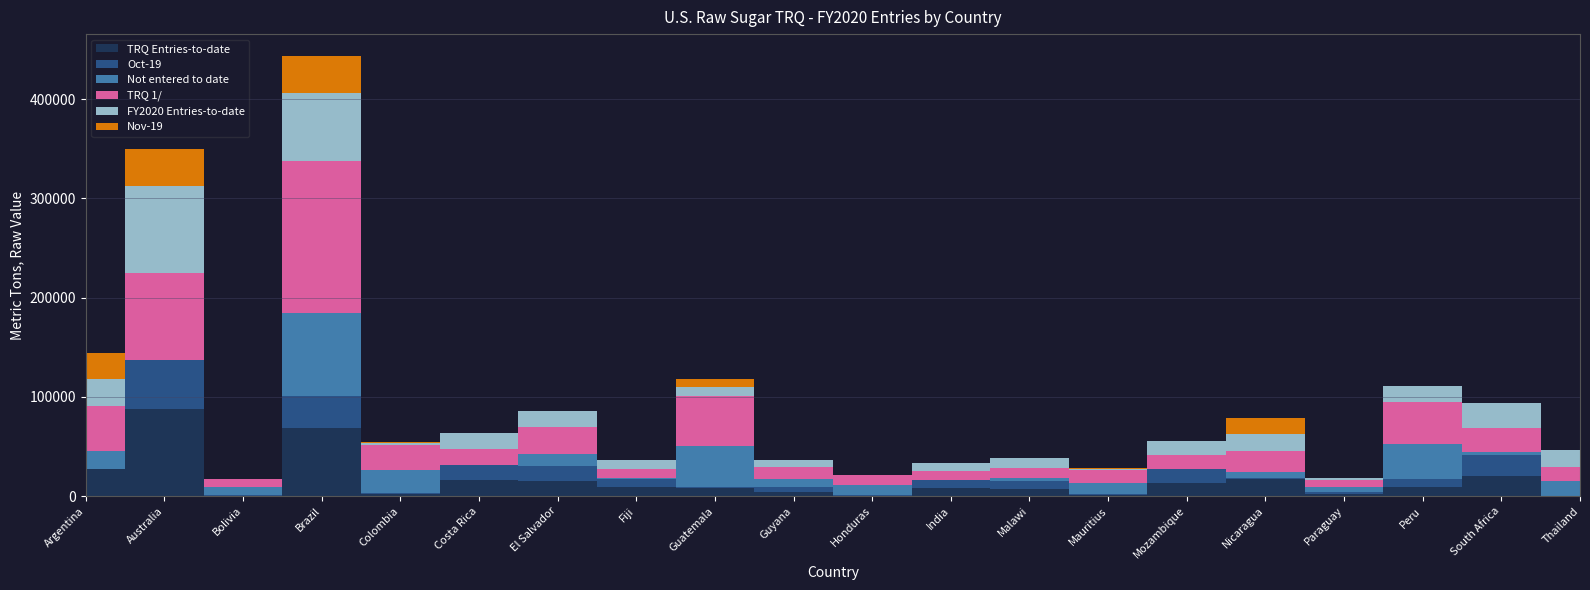

Reading right to left, extract all data points from this chart.

TRQ Entries-to-date: 0	20657	8844	1958	17050	13690	1520	7570	8034	310	4508	8461	8824	15245	15796	1884	68968	394	87402	26966
Oct-19: 0	20657	8844	1958	1677	13690	572	7270	8034	310	4508	253	8824	15245	15796	1006	31962	394	50090	0
Not entered to date: 14743	3563	34331	5300	5064	0	11116	2960	390	10220	8128	42085	653	12134	0	23389	83723	8030	0	18315
TRQ 1/: 14743	24220	43175	7258	22114	13690	12636	10530	8424	10530	12636	50546	9477	27379	15796	25273	152691	8424	87402	45281
FY2020 Entries-to-date: 16488	24220	15724	1958	17050	14373	1520	9803	8348	310	6367	8461	8824	15245	15796	1884	68968	394	87402	26966
Nov-19: 0	0	0	0	15373	0	948	300	0	0	0	8208	0	0	0	878	37006	0	37312	26966